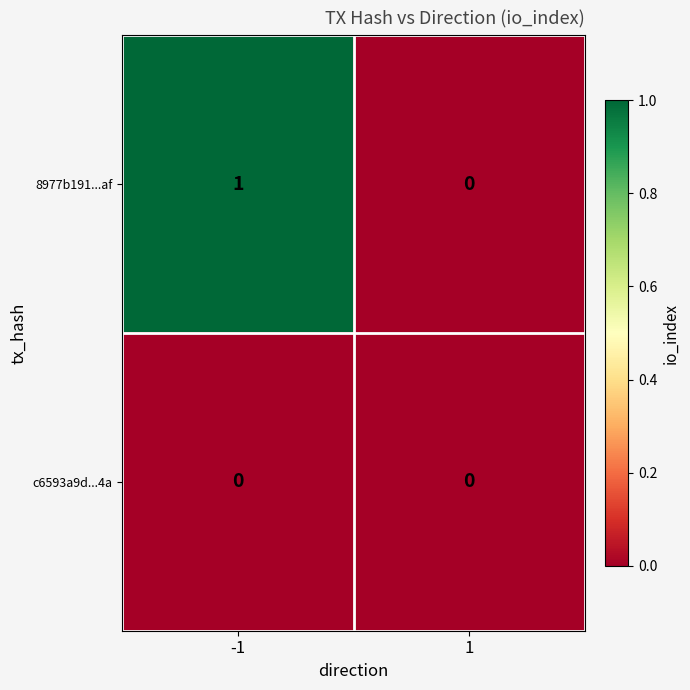

Rank the series by their maximum value, from lowest to highest.

c6593a9d...4a, 8977b191...af